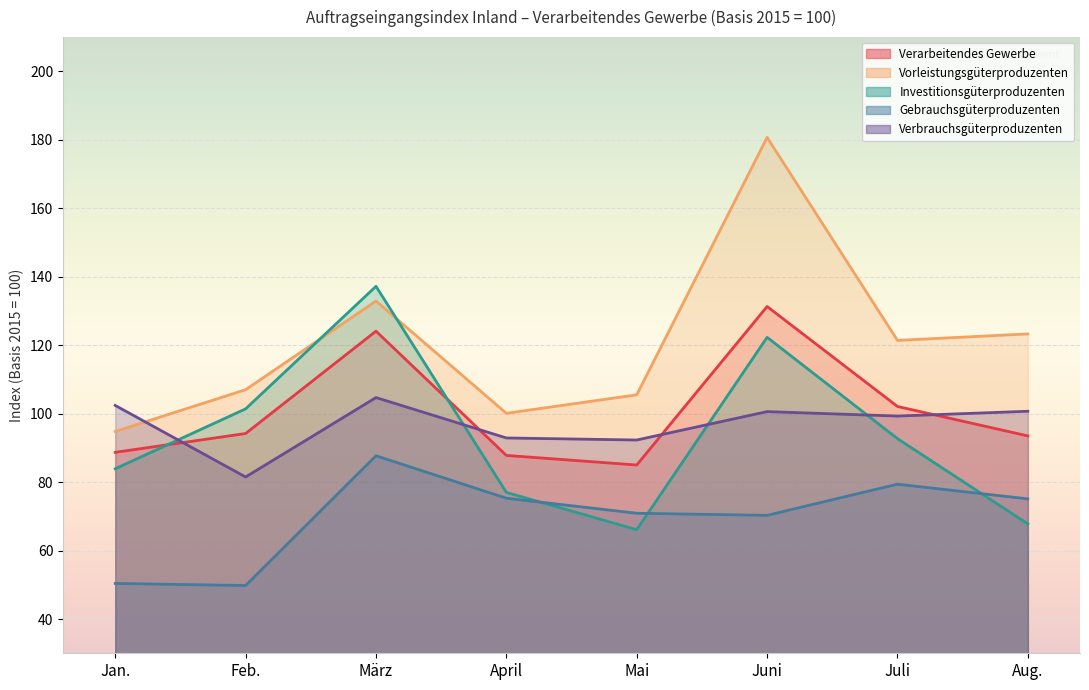

Is it true that Verarbeitendes Gewerbe equals 45.0 at April?

False